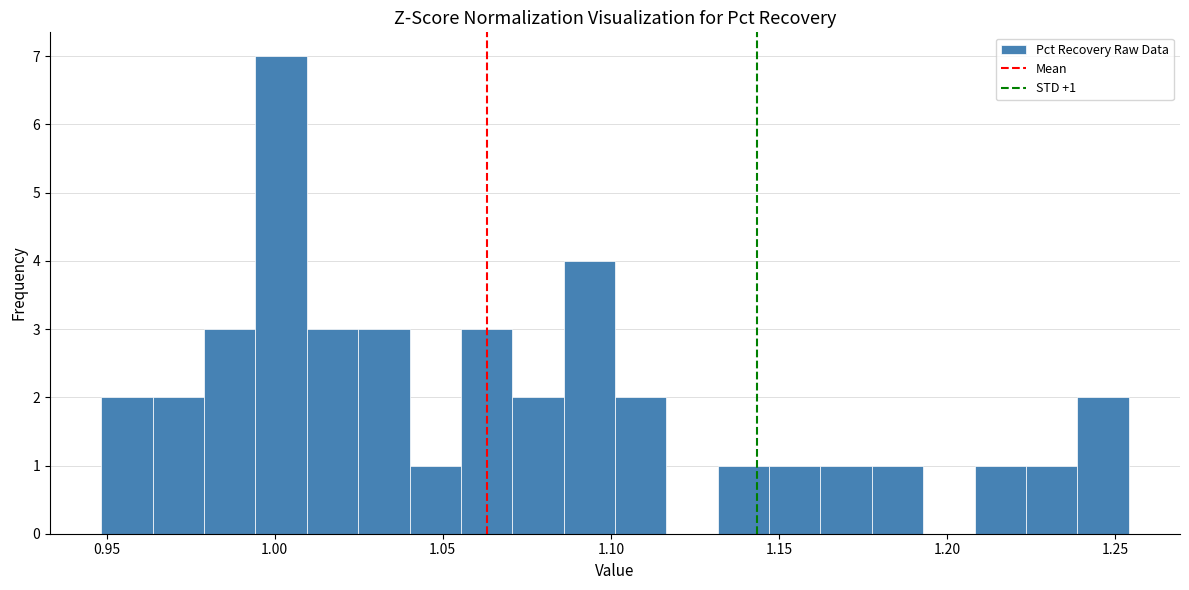

Around what value on the x-axis is the tallest bar? Give the approximate position of its centre, as read against the axis.

1.000